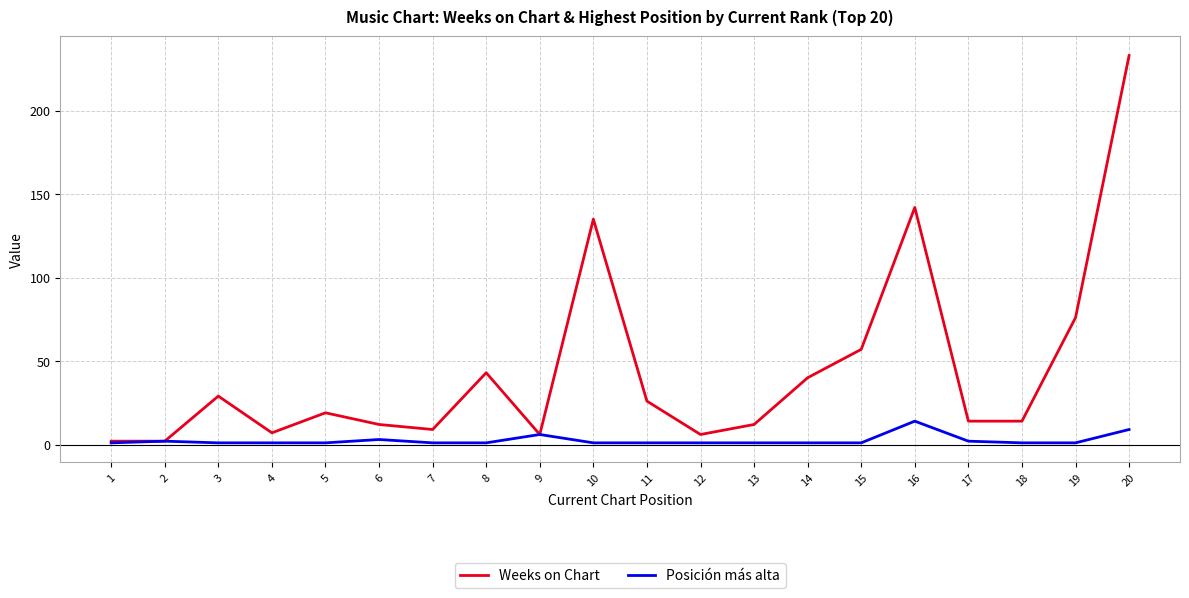

List the series in order of their overall mean, highest first.

Weeks on Chart, Posición más alta